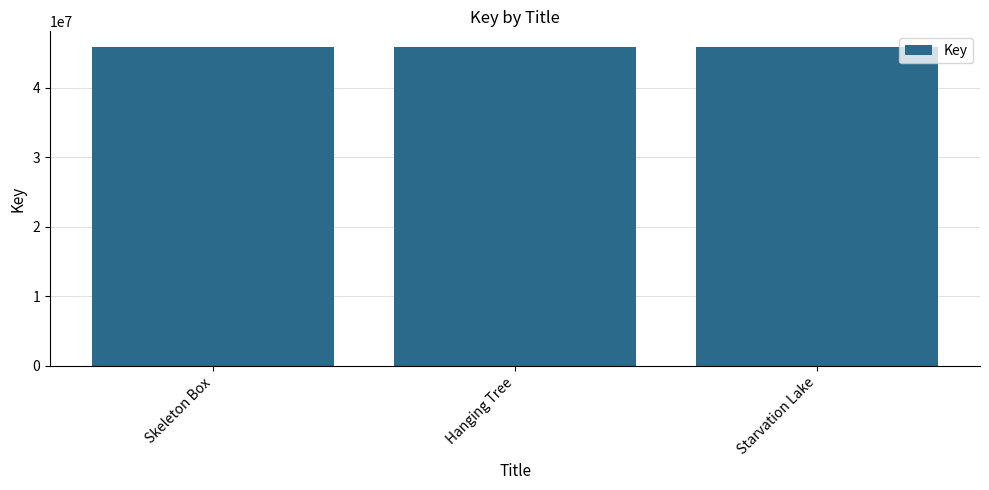

What is the label of the 3rd bar from the right?

Skeleton Box